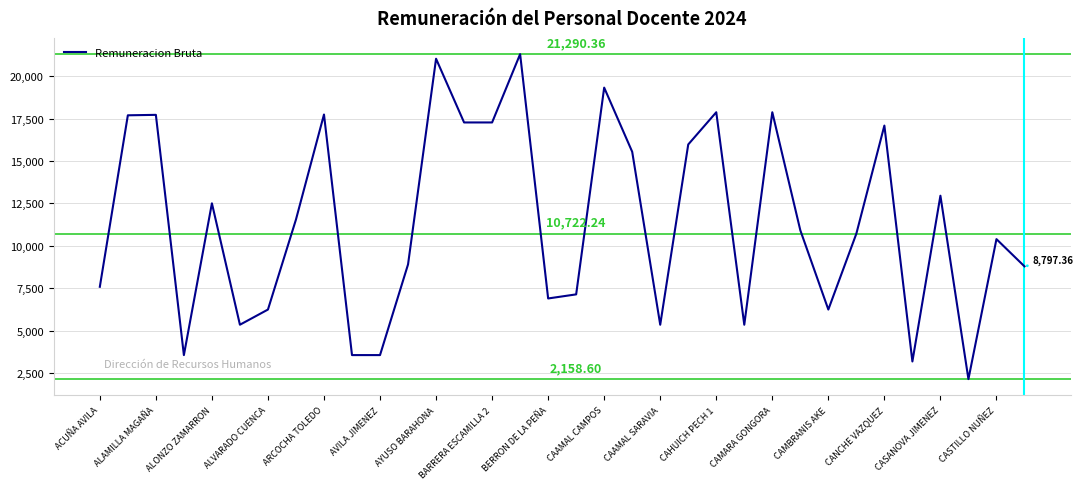

Does the chart display data point markers on the line(s)?

No